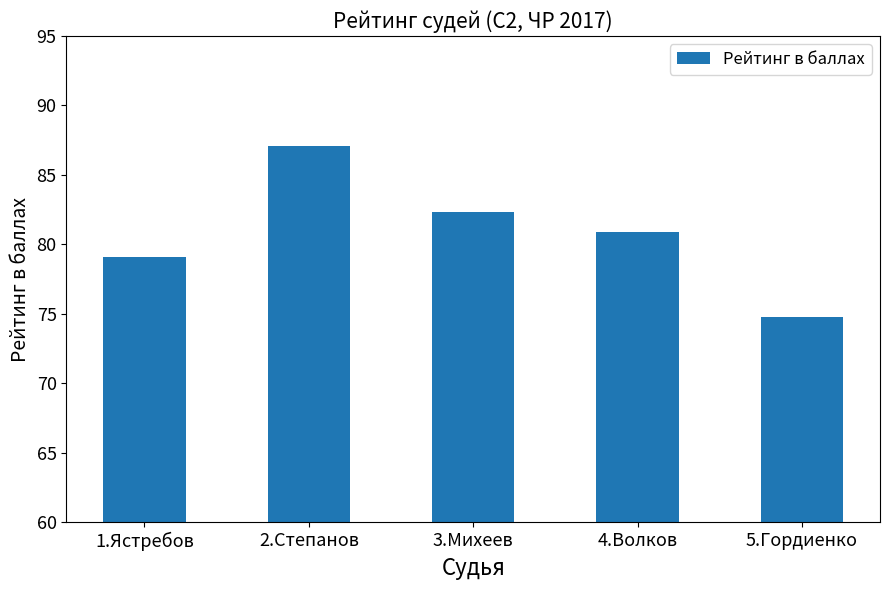

Does the chart contain stacked bars?

No